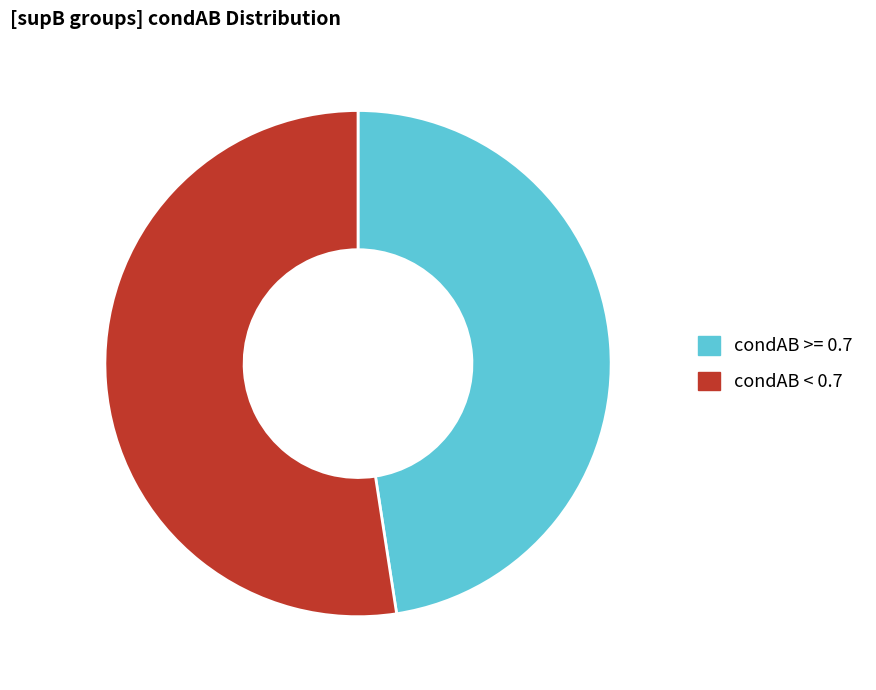

Which category accounts for the majority?

condAB < 0.7